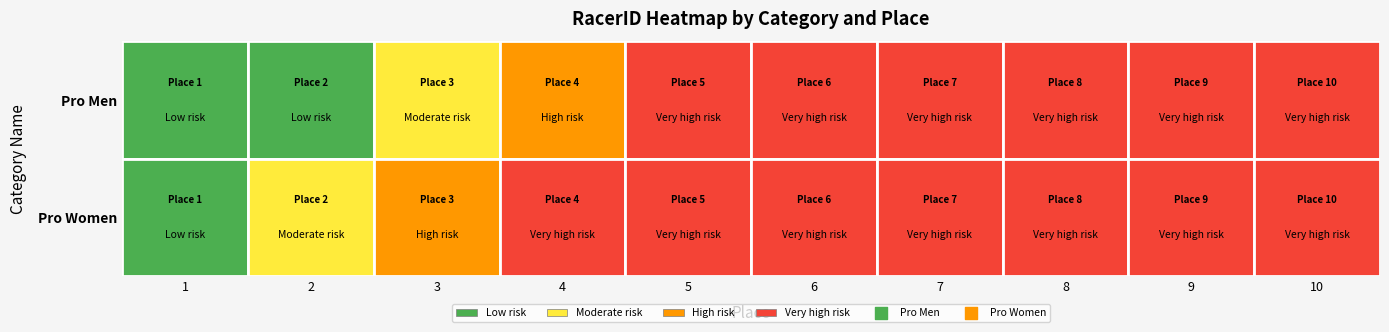

Rank the series at 3 from highest to lowest value.

Pro Women, Pro Men